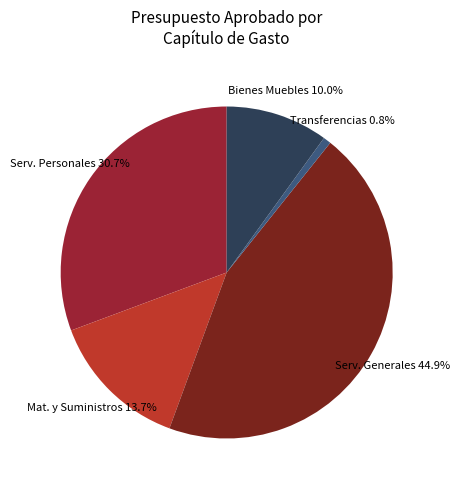

Does any single category account for the majority?

No